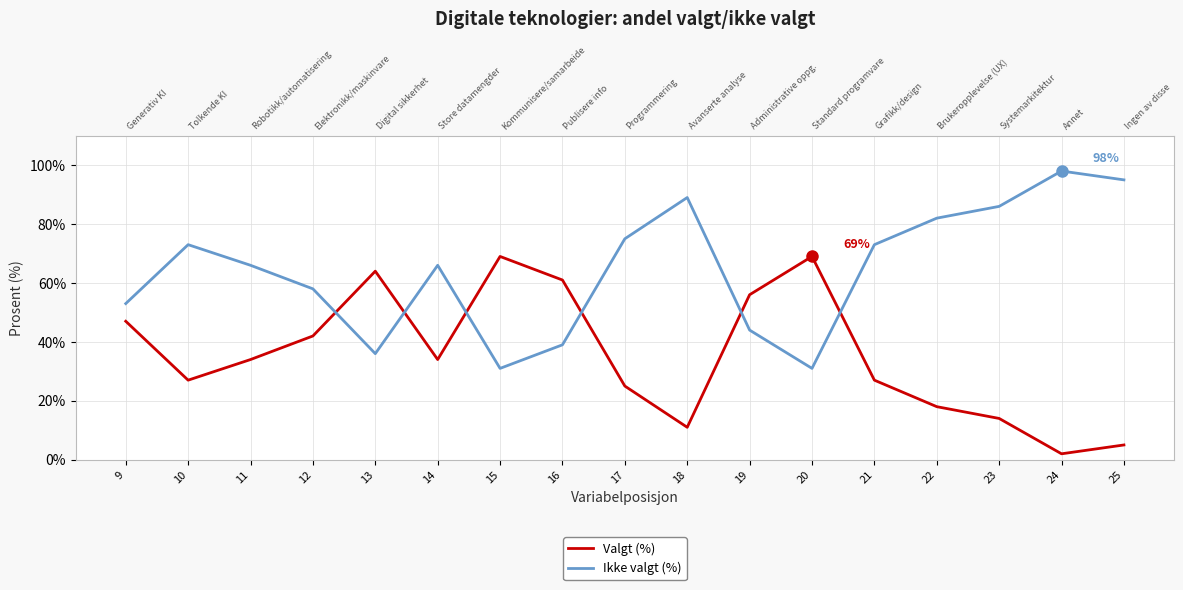

True or false: Ikke valgt (%) has a value of 58 at 12.

True